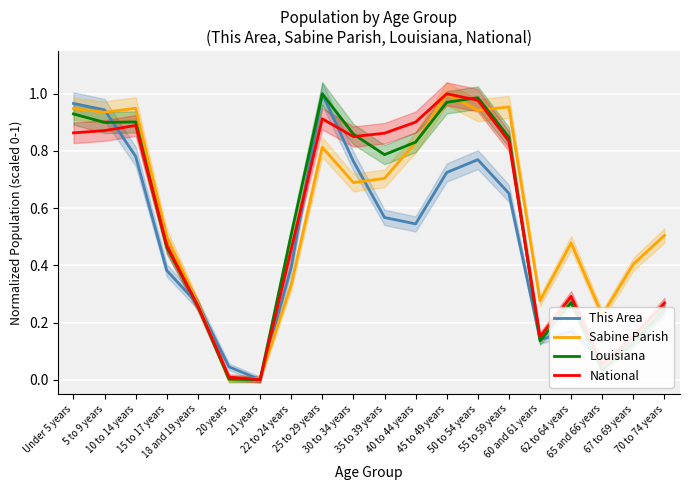

Reading left to right, transcribe all the data shown in this chart.

This Area: Under 5 years=1.0	5 to 9 years=0.9	10 to 14 years=0.8	15 to 17 years=0.4	18 and 19 years=0.3	20 years=0.0	21 years=0.0	22 to 24 years=0.4	25 to 29 years=1.0	30 to 34 years=0.8	35 to 39 years=0.6	40 to 44 years=0.5	45 to 49 years=0.7	50 to 54 years=0.8	55 to 59 years=0.7	60 and 61 years=0.1	62 to 64 years=0.2	65 and 66 years=0.1	67 to 69 years=0.1	70 to 74 years=0.2
Sabine Parish: Under 5 years=0.9	5 to 9 years=0.9	10 to 14 years=0.9	15 to 17 years=0.5	18 and 19 years=0.3	20 years=0.0	21 years=0.0	22 to 24 years=0.3	25 to 29 years=0.8	30 to 34 years=0.7	35 to 39 years=0.7	40 to 44 years=0.8	45 to 49 years=1.0	50 to 54 years=0.9	55 to 59 years=1.0	60 and 61 years=0.3	62 to 64 years=0.5	65 and 66 years=0.2	67 to 69 years=0.4	70 to 74 years=0.5
Louisiana: Under 5 years=0.9	5 to 9 years=0.9	10 to 14 years=0.9	15 to 17 years=0.5	18 and 19 years=0.3	20 years=0.0	21 years=0.0	22 to 24 years=0.5	25 to 29 years=1.0	30 to 34 years=0.9	35 to 39 years=0.8	40 to 44 years=0.8	45 to 49 years=1.0	50 to 54 years=1.0	55 to 59 years=0.8	60 and 61 years=0.1	62 to 64 years=0.3	65 and 66 years=0.0	67 to 69 years=0.1	70 to 74 years=0.2
National: Under 5 years=0.9	5 to 9 years=0.9	10 to 14 years=0.9	15 to 17 years=0.5	18 and 19 years=0.3	20 years=0.0	21 years=0.0	22 to 24 years=0.5	25 to 29 years=0.9	30 to 34 years=0.9	35 to 39 years=0.9	40 to 44 years=0.9	45 to 49 years=1.0	50 to 54 years=1.0	55 to 59 years=0.8	60 and 61 years=0.2	62 to 64 years=0.3	65 and 66 years=0.1	67 to 69 years=0.2	70 to 74 years=0.3